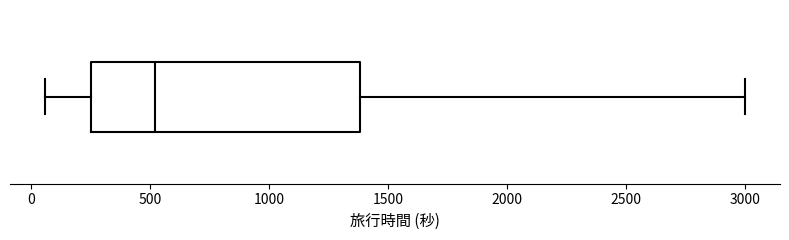

Where is the right edge of the box on the x-axis? The values are not printed on the chart, so give them approximately, as read against the axis.

1400